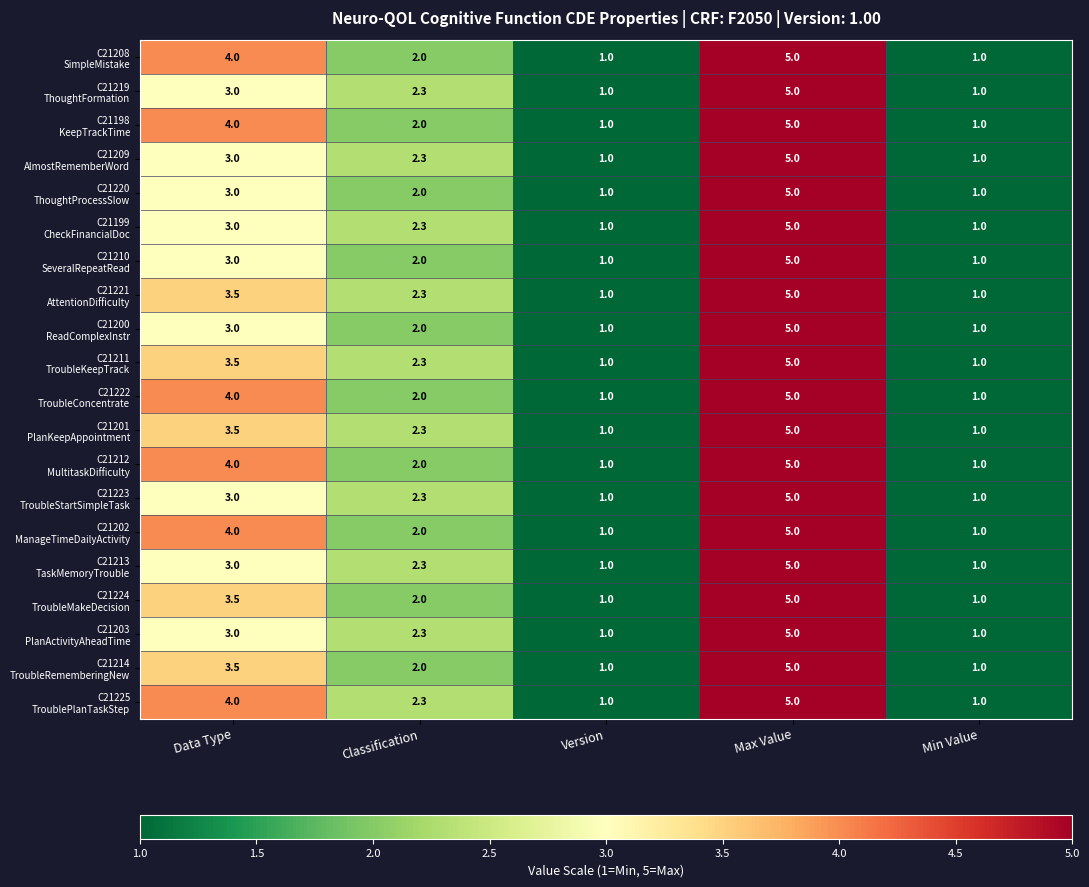

At which category is the sum across all series the highest?

Max Value